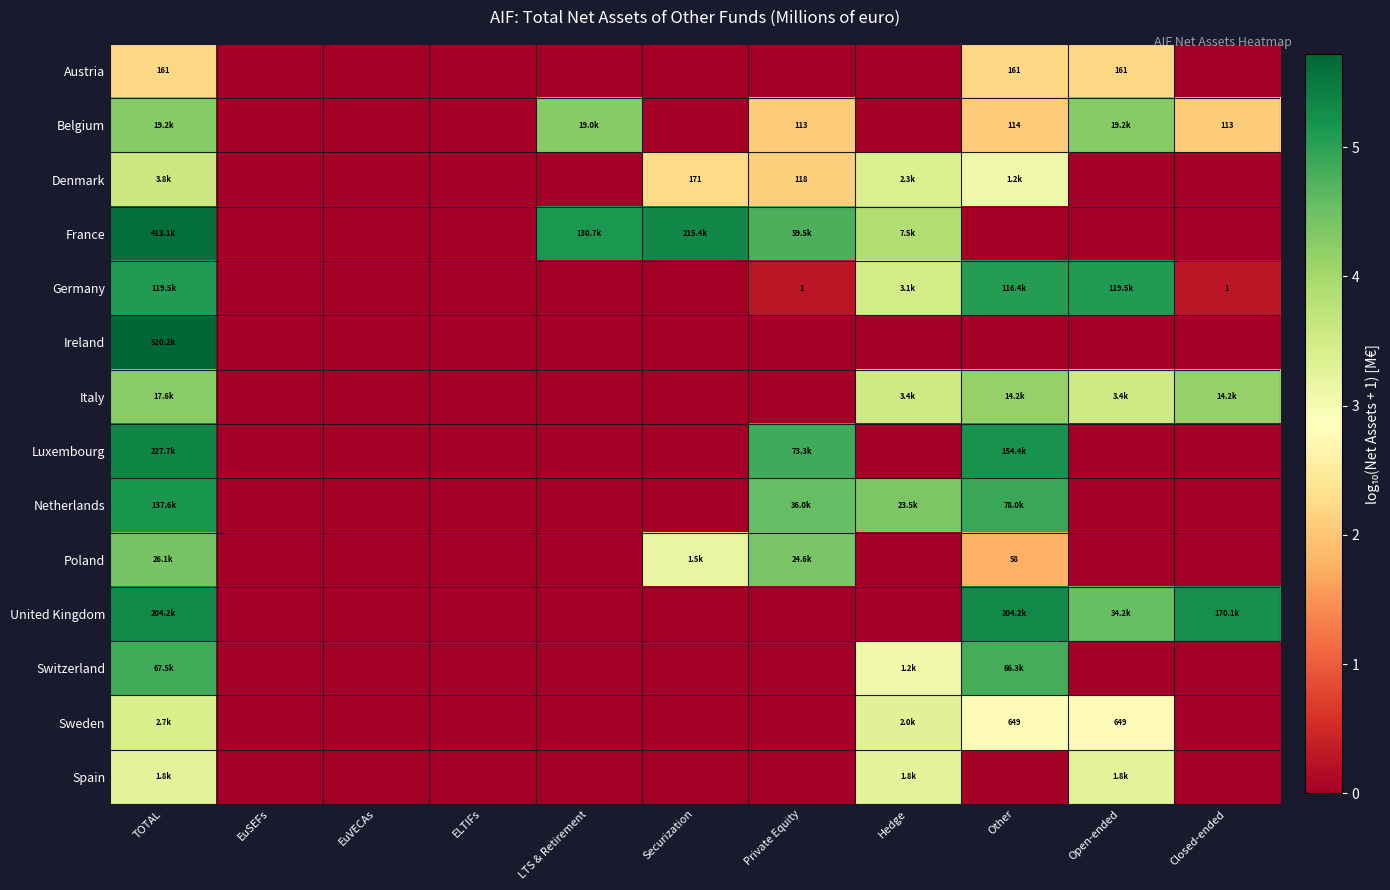

What is the difference between the second highest and second lowest values in the Poland series?

4.4